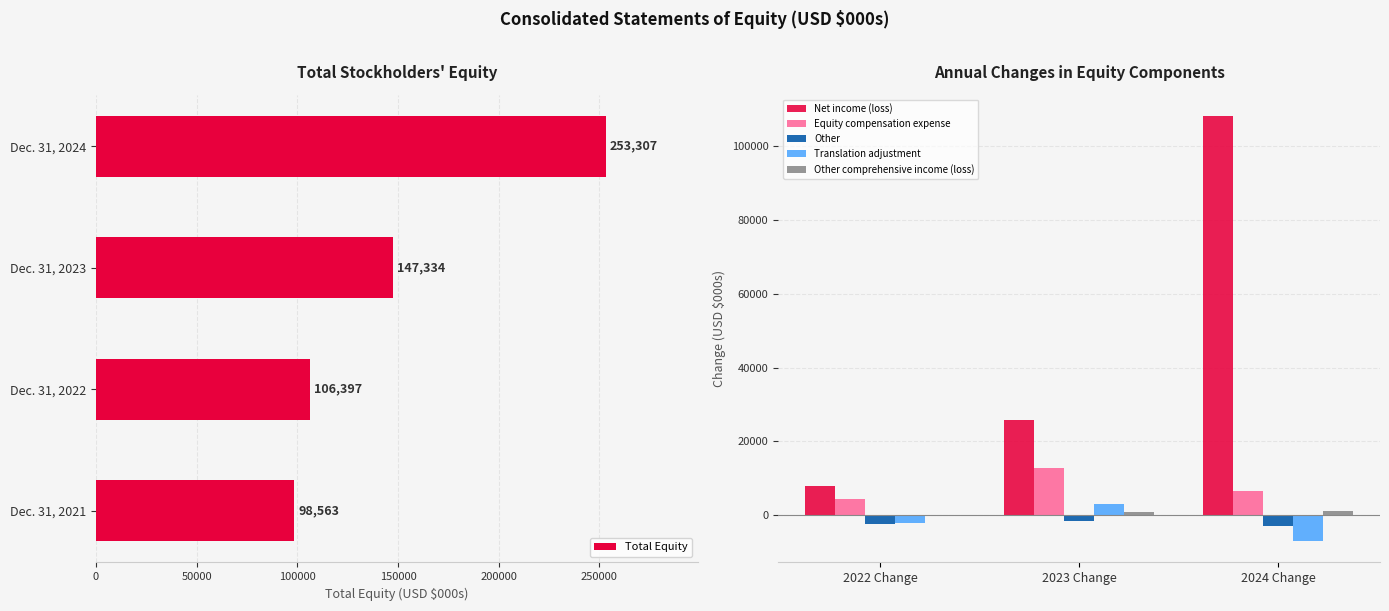

What is the greatest value displayed?

253307